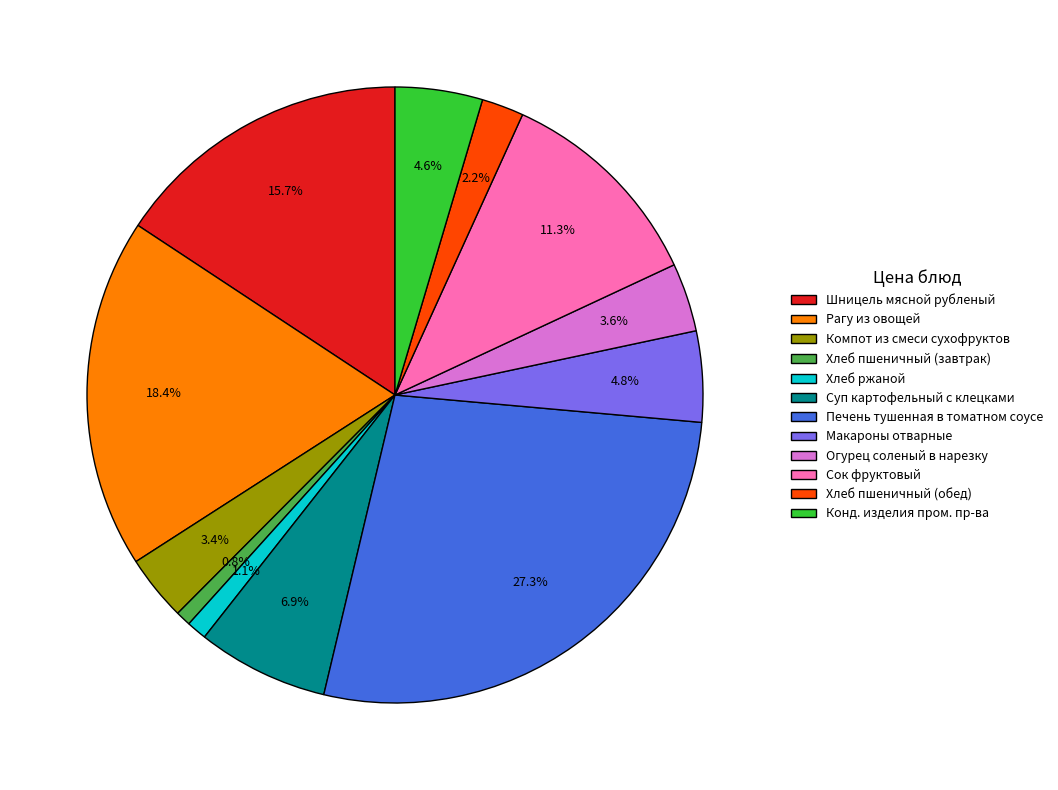

Approximately how many times larger is the value at Макароны отварные compared to Суп картофельный с клецками?

0.7